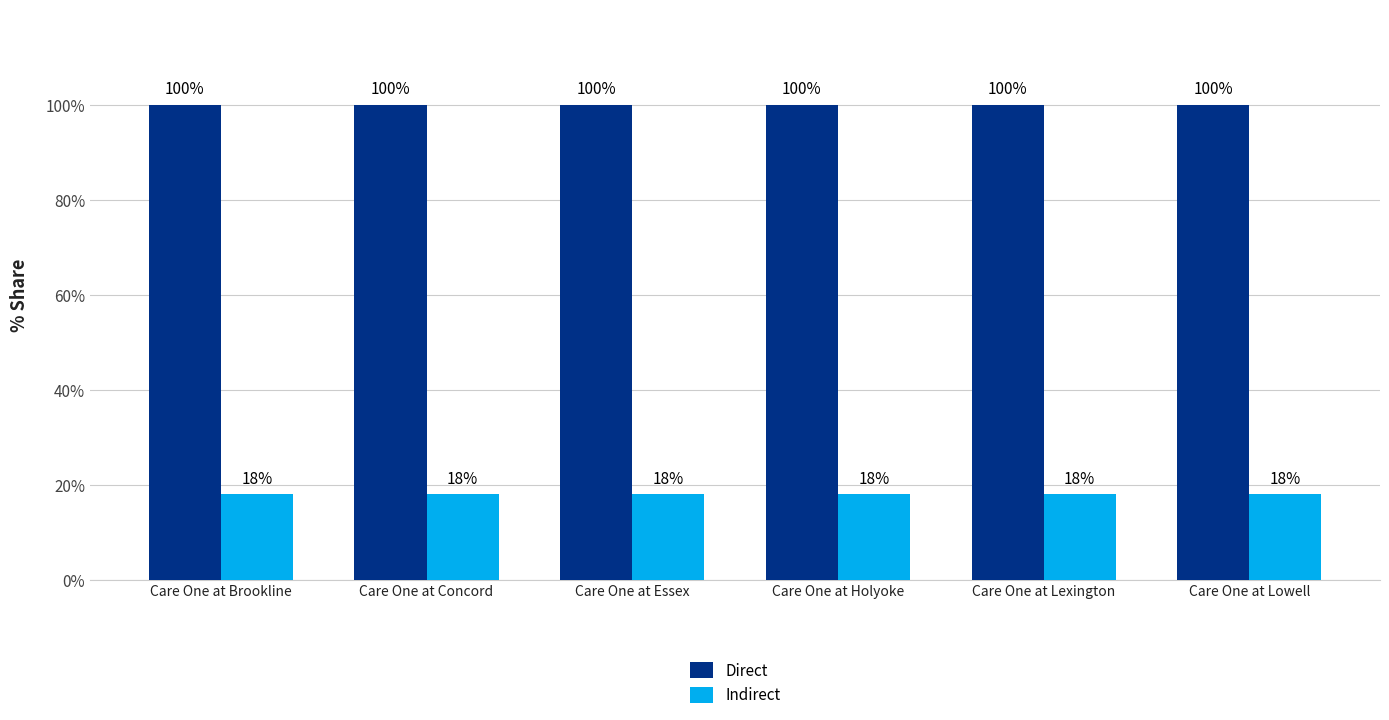

Reading left to right, extract all data points from this chart.

Direct: 100	100	100	100	100	100
Indirect: 18	18	18	18	18	18